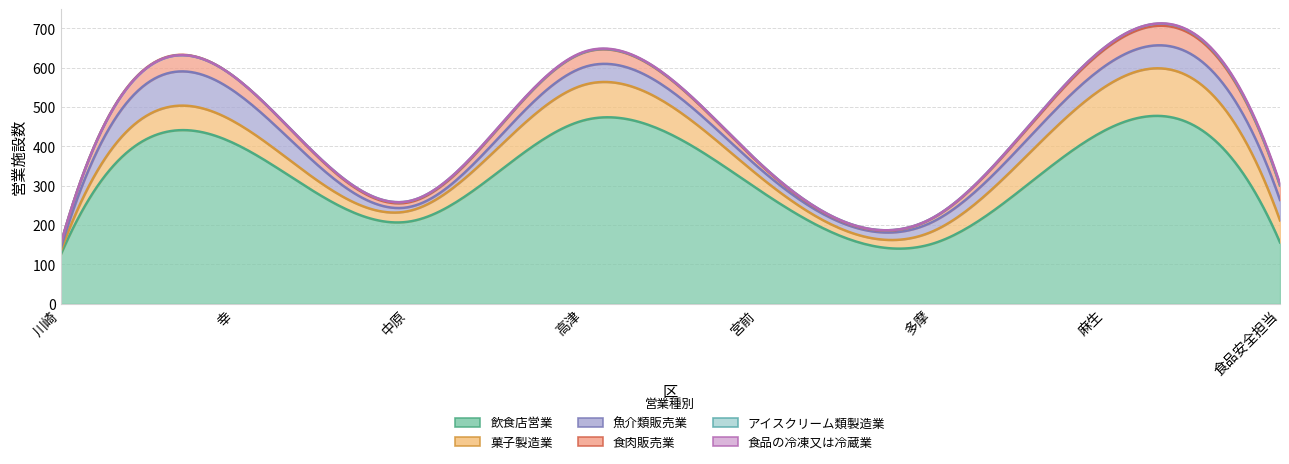

What is the difference between the second highest and second lowest values in the 菓子製造業 series?

63